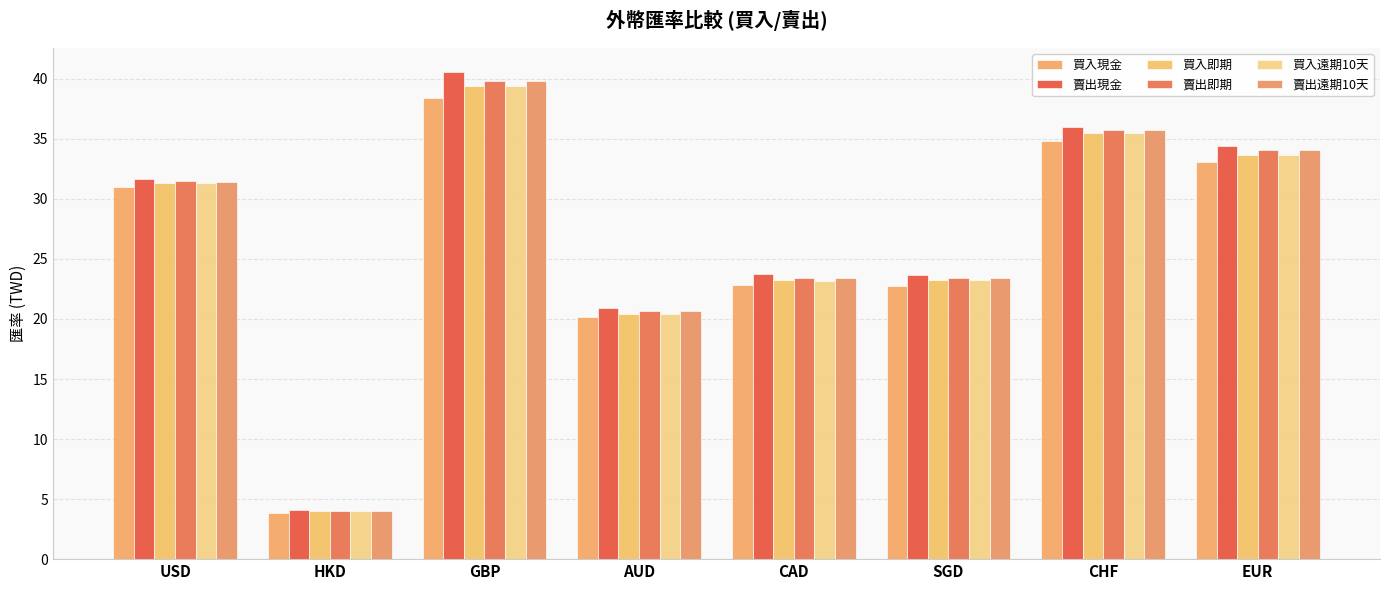

Are the bars grouped side by side (vs. stacked)?

Yes